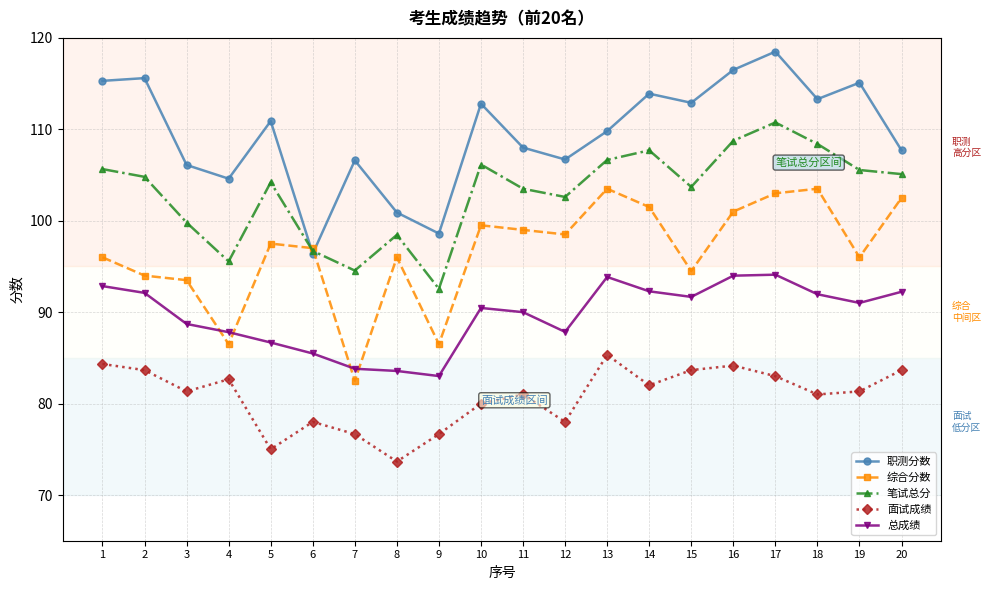

How many distinct data groups are displayed?

5